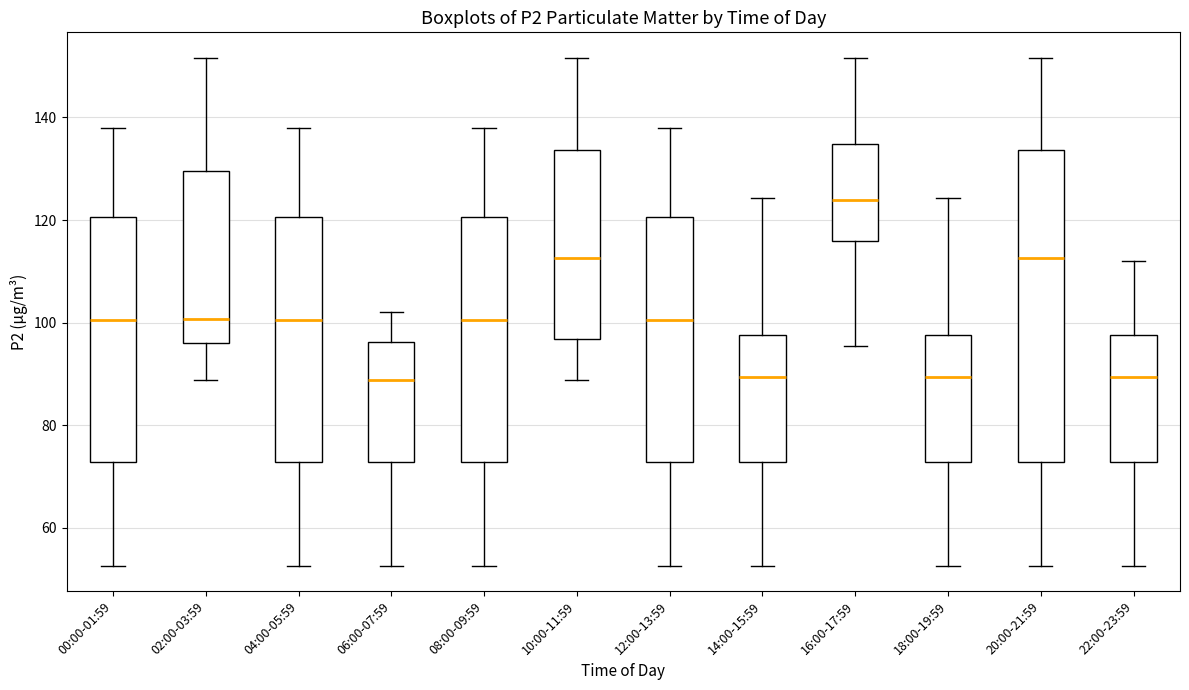

Reading left to right, read every box against the y-axis: the position of its median line, the range the box covers, and the ends of its whiskers. The values are not printed on the chart, so give them approximately, as read against the axis.

00:00-01:59: median 100, box 72 to 120, whiskers 52 to 138
02:00-03:59: median 100, box 96 to 130, whiskers 88 to 152
04:00-05:59: median 100, box 72 to 120, whiskers 52 to 138
06:00-07:59: median 88, box 72 to 96, whiskers 52 to 102
08:00-09:59: median 100, box 72 to 120, whiskers 52 to 138
10:00-11:59: median 112, box 96 to 134, whiskers 88 to 152
12:00-13:59: median 100, box 72 to 120, whiskers 52 to 138
14:00-15:59: median 90, box 72 to 98, whiskers 52 to 124
16:00-17:59: median 124, box 116 to 134, whiskers 96 to 152
18:00-19:59: median 90, box 72 to 98, whiskers 52 to 124
20:00-21:59: median 112, box 72 to 134, whiskers 52 to 152
22:00-23:59: median 90, box 72 to 98, whiskers 52 to 112